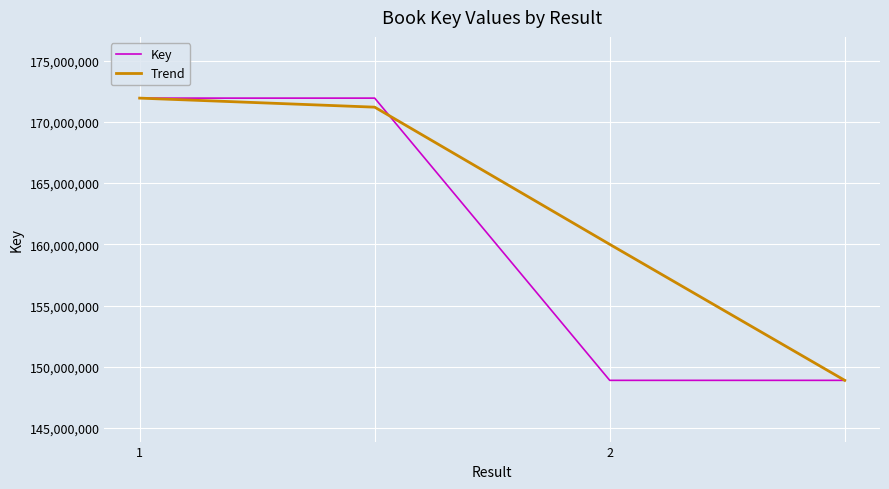

How many series are shown in this chart?

2